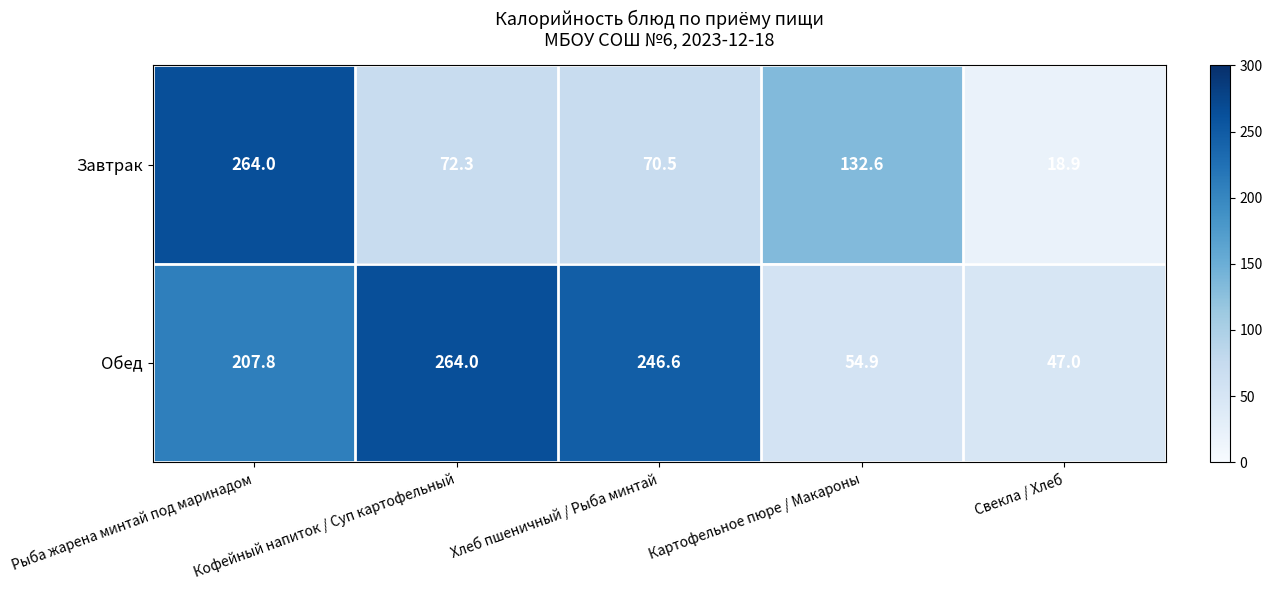

What is the difference between the second highest and minimum values in the Обед series?

199.6